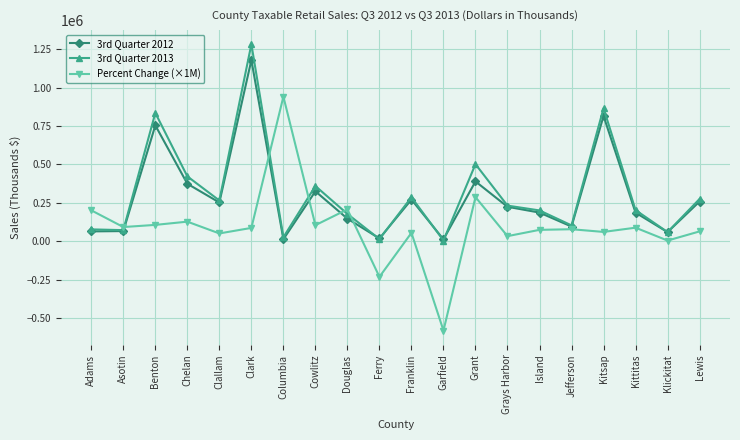

What is the label of the 16th point from the right?

Clallam